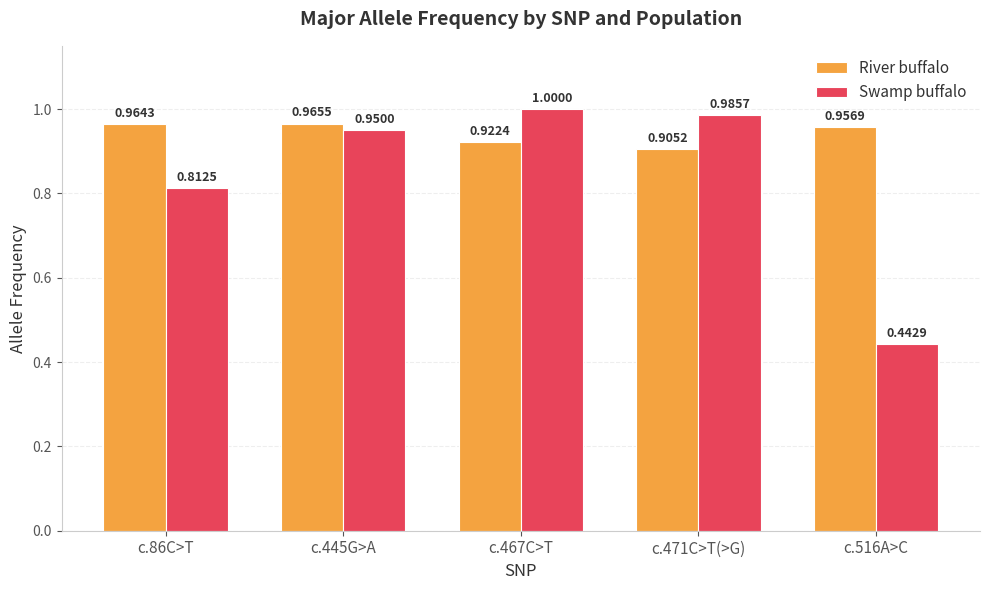

At which category is the sum across all series the highest?

c.467C>T